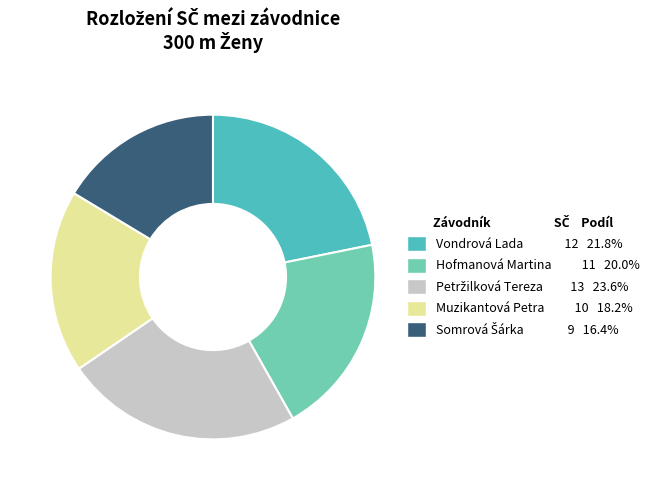

Is Muzikantová Petra the majority of the pie?

No